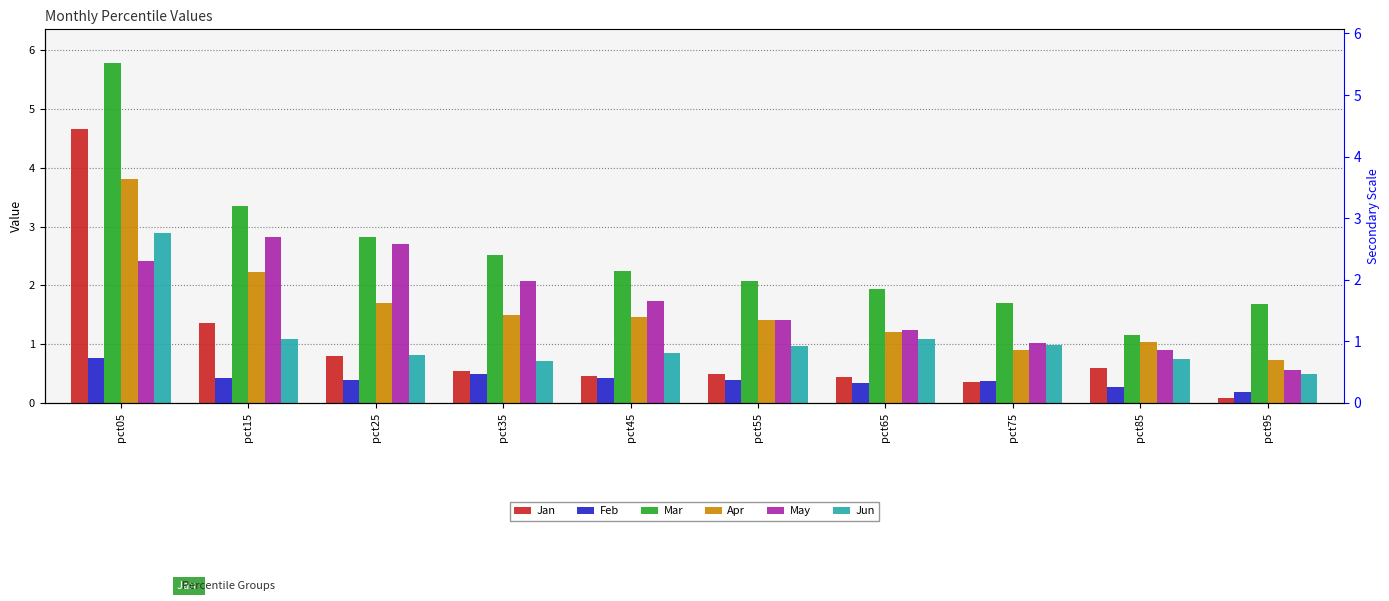

Is the value of Apr at pct15 greater than the value of Jan at pct45?

Yes